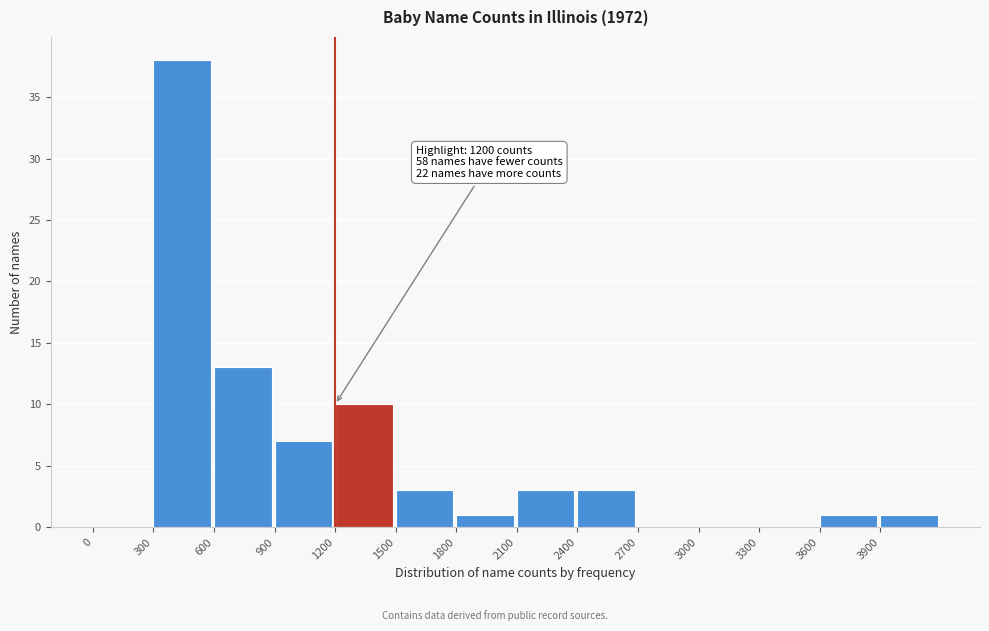

Which range on the x-axis has the tallest bar?

300 to 600